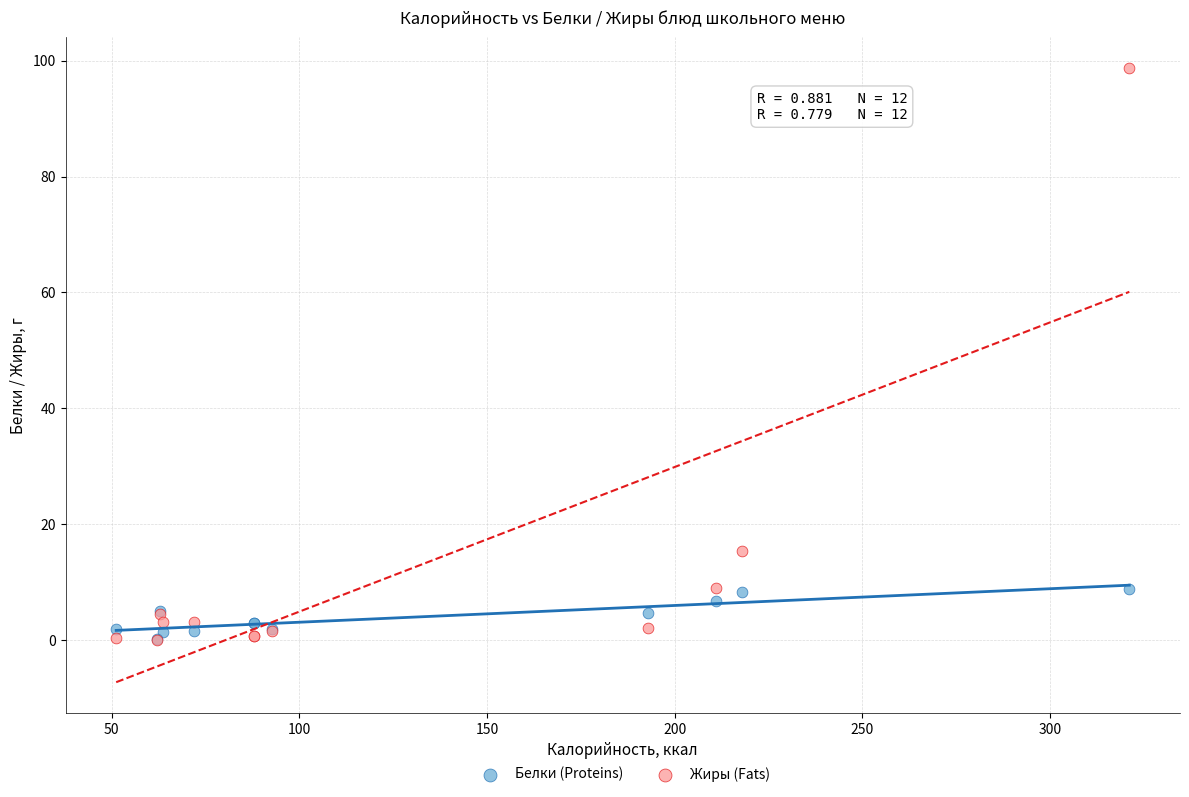

Across all series, what Y value is closest to 49?

15.4